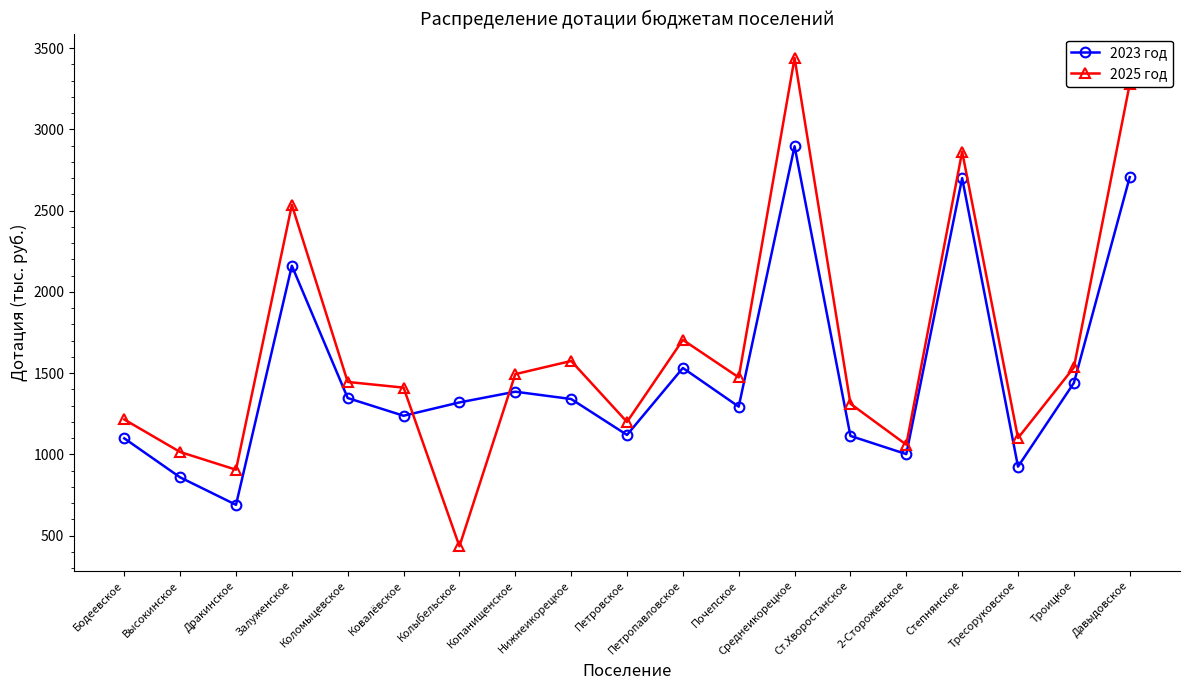

Which label corresponds to the smallest value in the chart?

Колыбельское